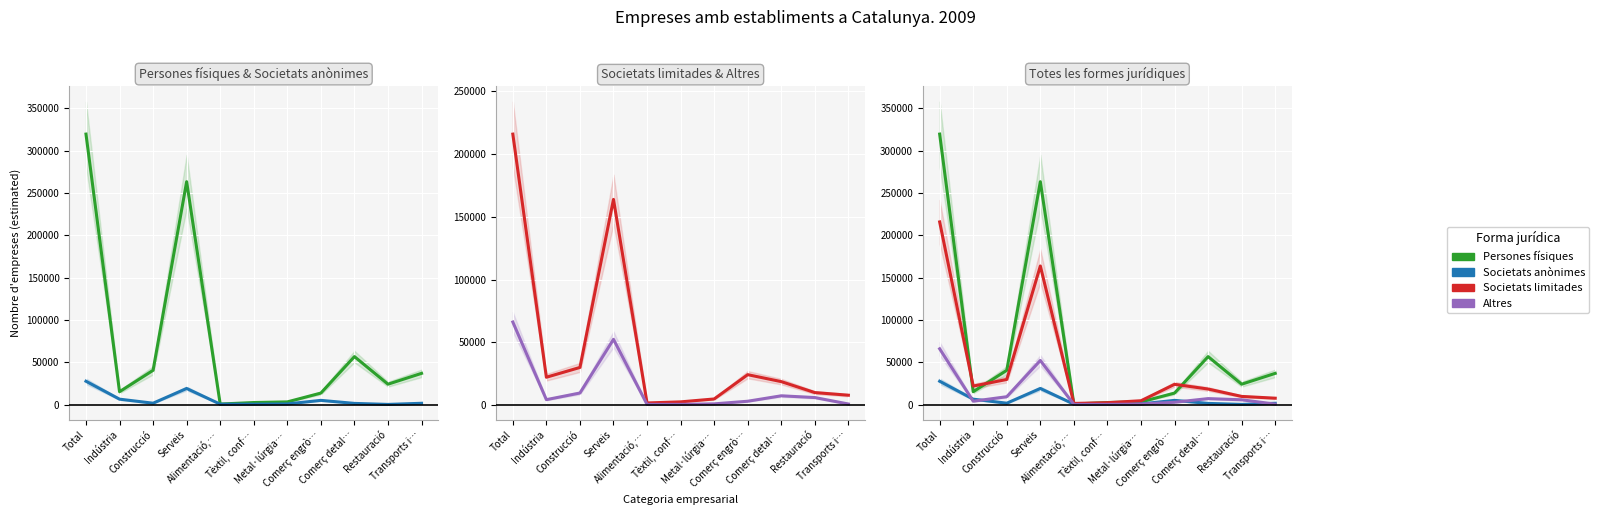

True or false: Altres and Societats limitades cross at least once.

False